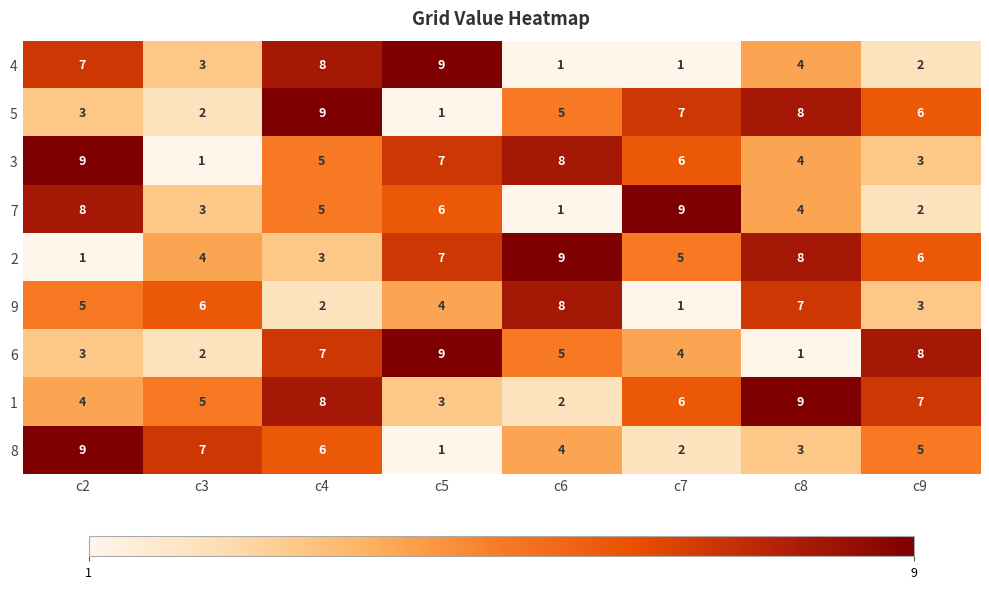

What is the total value across all series at c8?

48